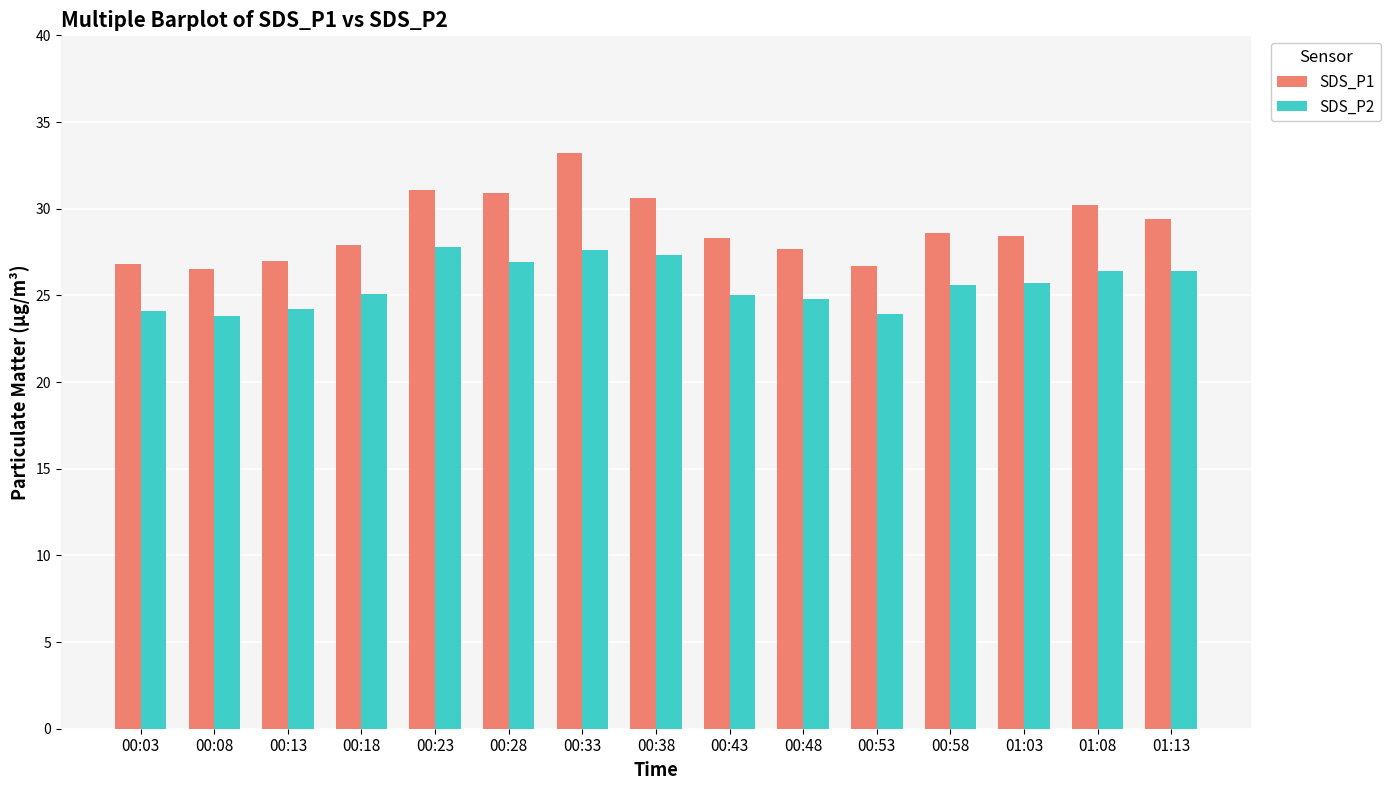

Is it true that SDS_P1 equals 39.5 at 00:18?

False